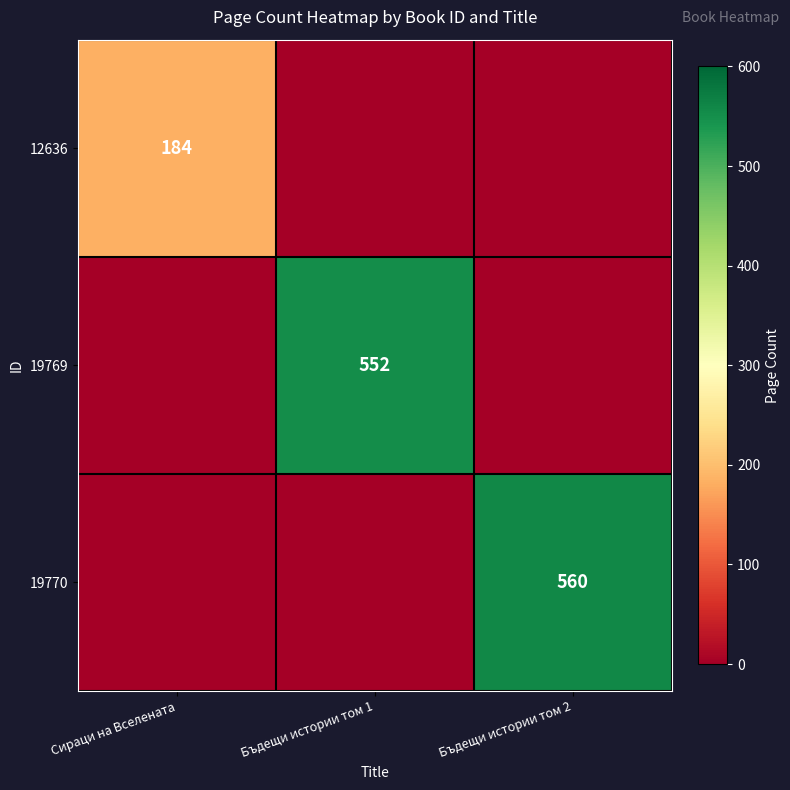

Is it true that 12636 equals 184 at Сираци на Вселената?

True